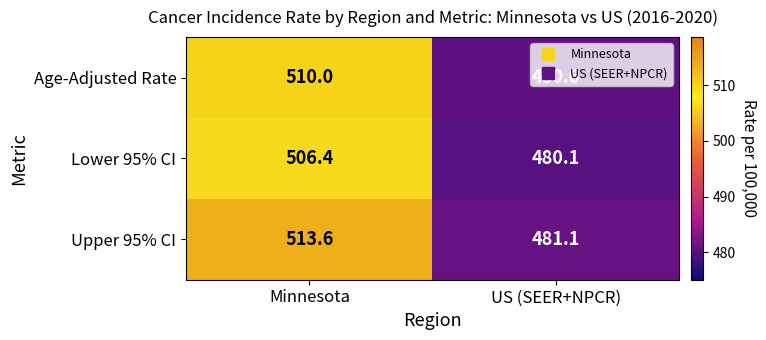

How many data points in Age-Adjusted Rate are less than 510?

1